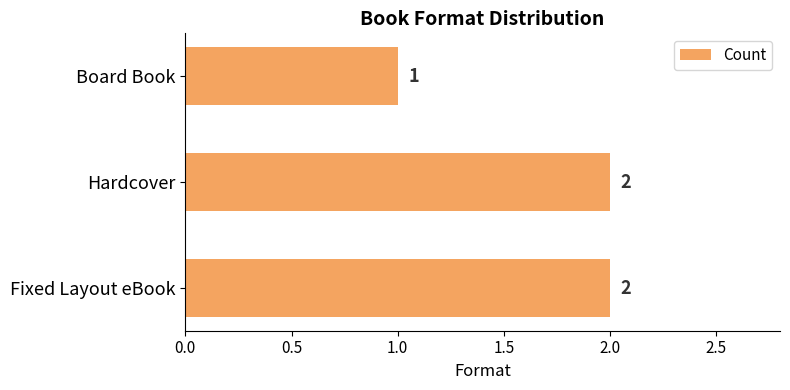

Reading bottom to top, list all the values displayed in this chart.

2	2	1